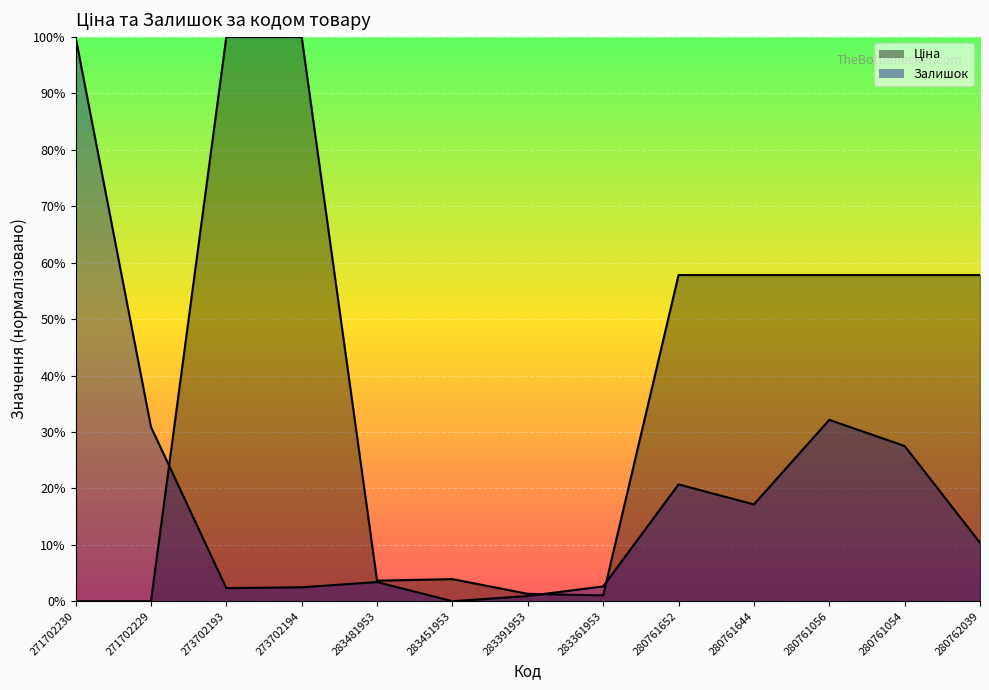

List the series in order of their peak value, lowest first.

Залишок, Ціна